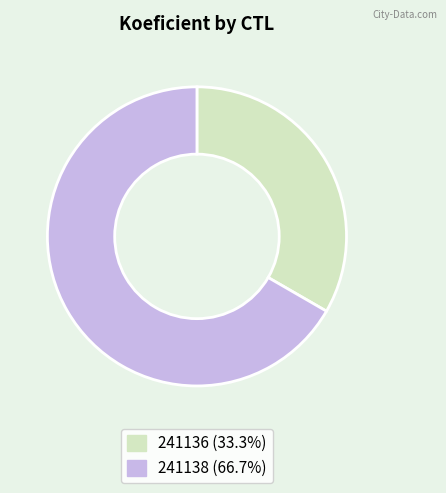

True or false: 241138 accounts for 67% of the total.

True